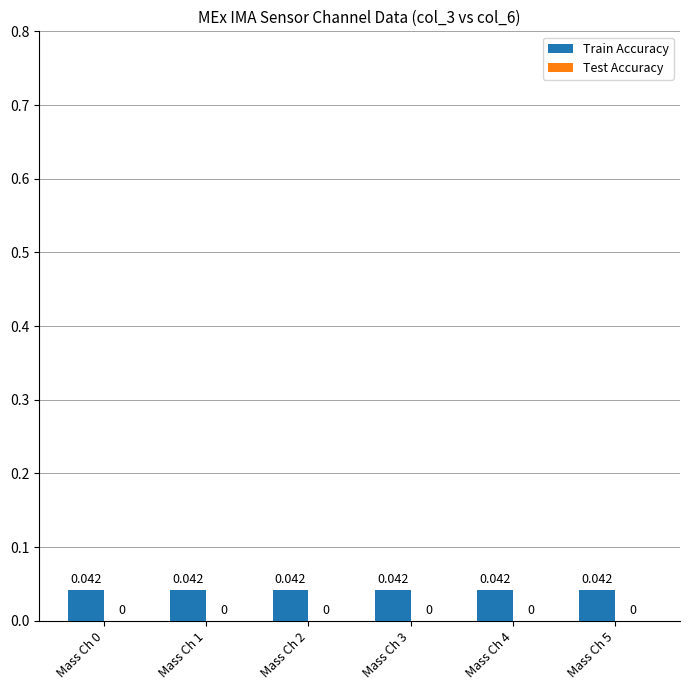

List the labels in order of Train Accuracy value, largest first.

Mass Ch 0, Mass Ch 1, Mass Ch 2, Mass Ch 3, Mass Ch 4, Mass Ch 5